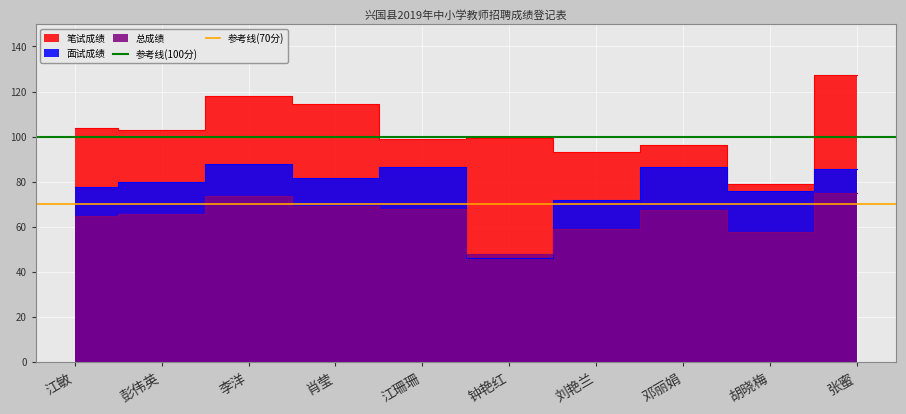

At which label does 参考线(100分) reach its minimum?

江敏